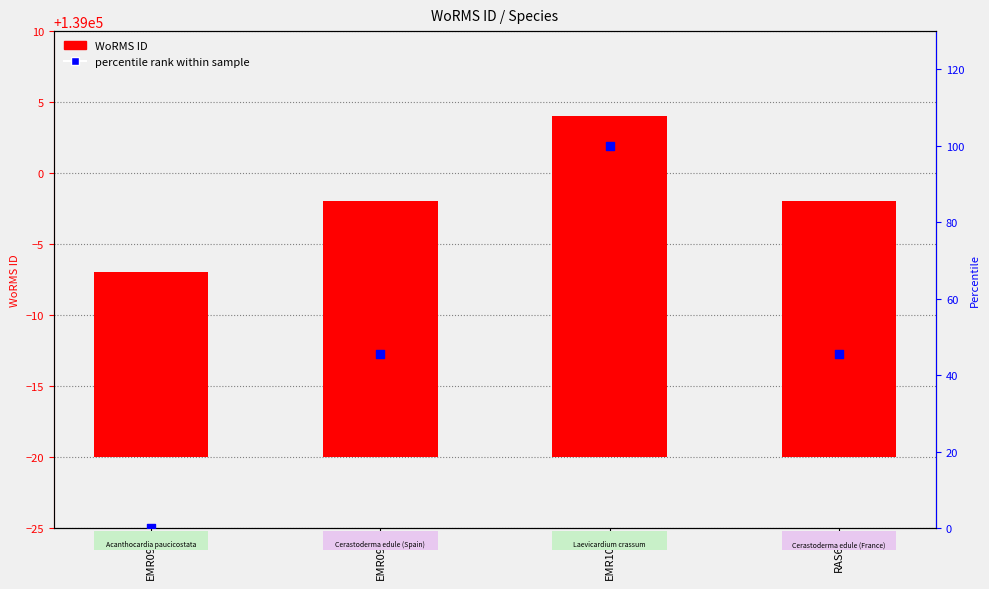

Which series reaches the maximum Y coordinate?

percentile rank within sample